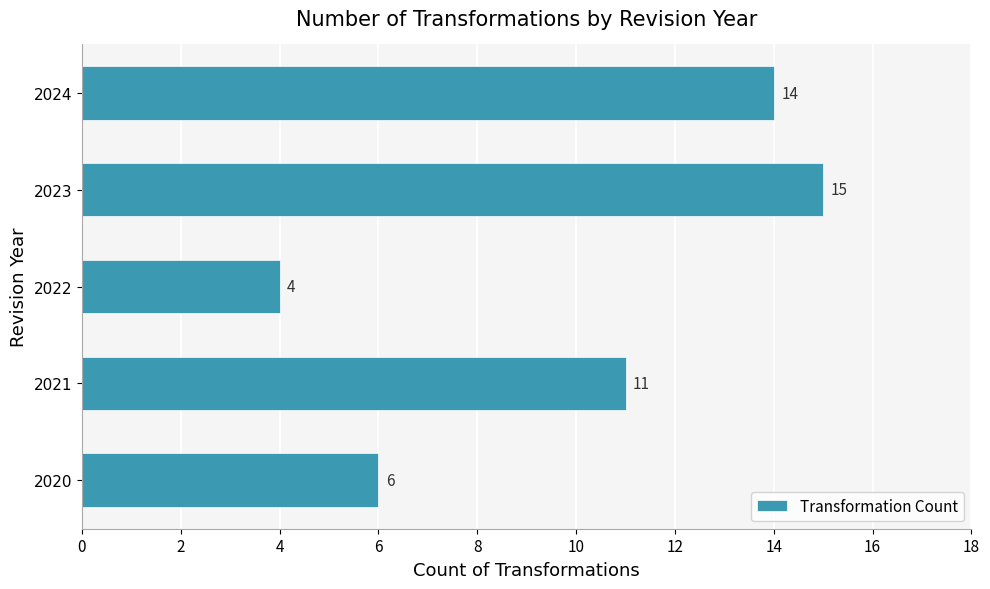

How many data points does each series have?

5